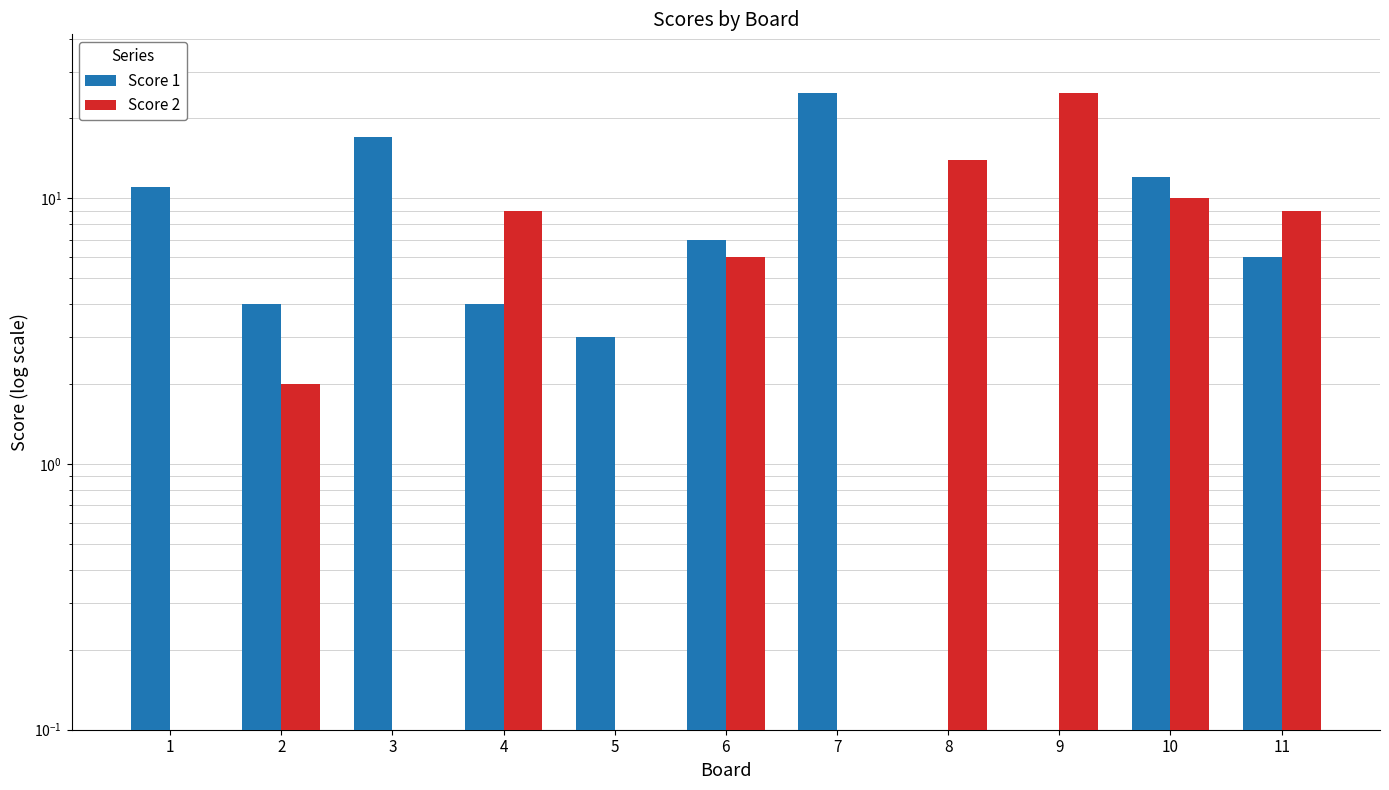

How many data points in Score 2 are above 6?

5